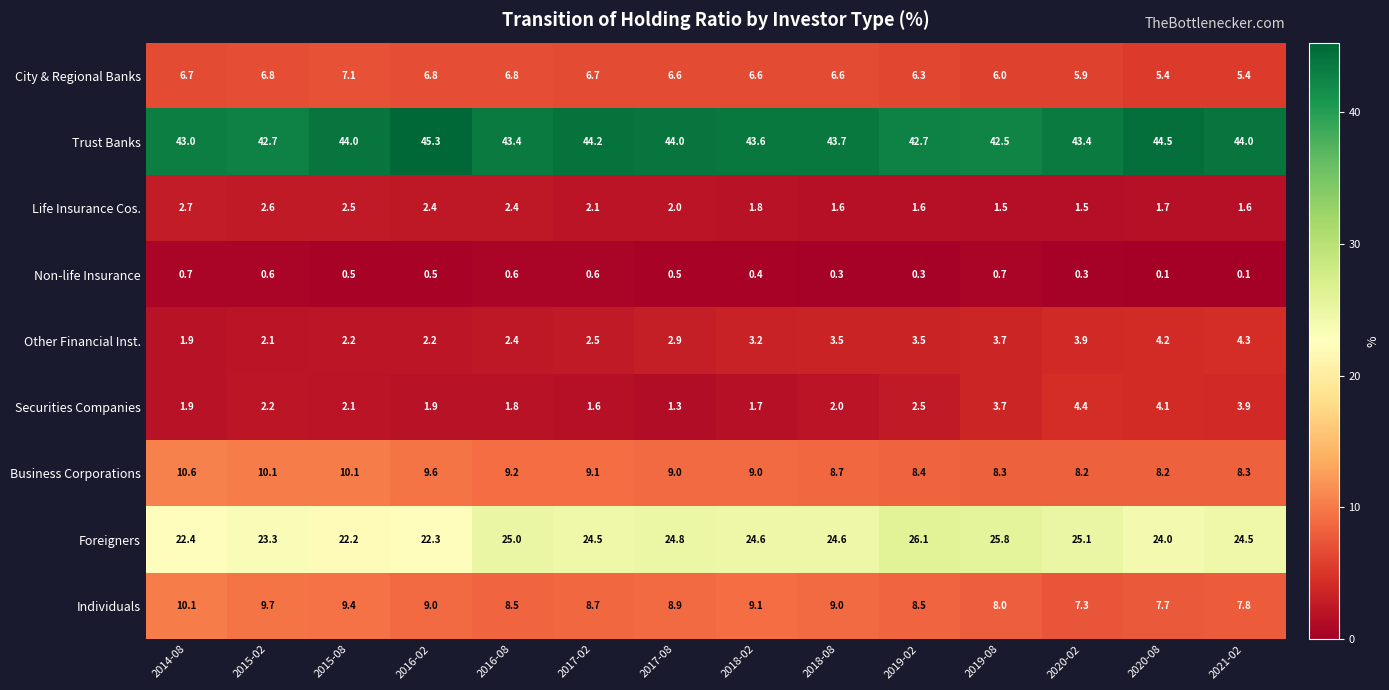

How many values in the City & Regional Banks series are below 6?

3